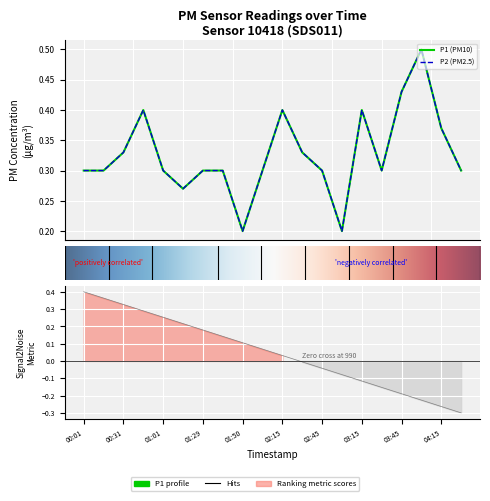

Which series has the largest range (max minus min)?

P1